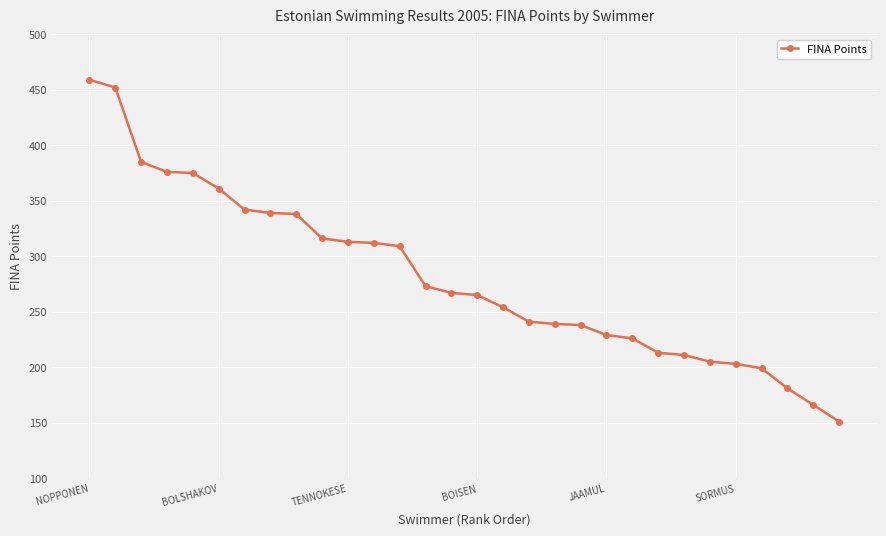

What is the smallest value displayed?

151